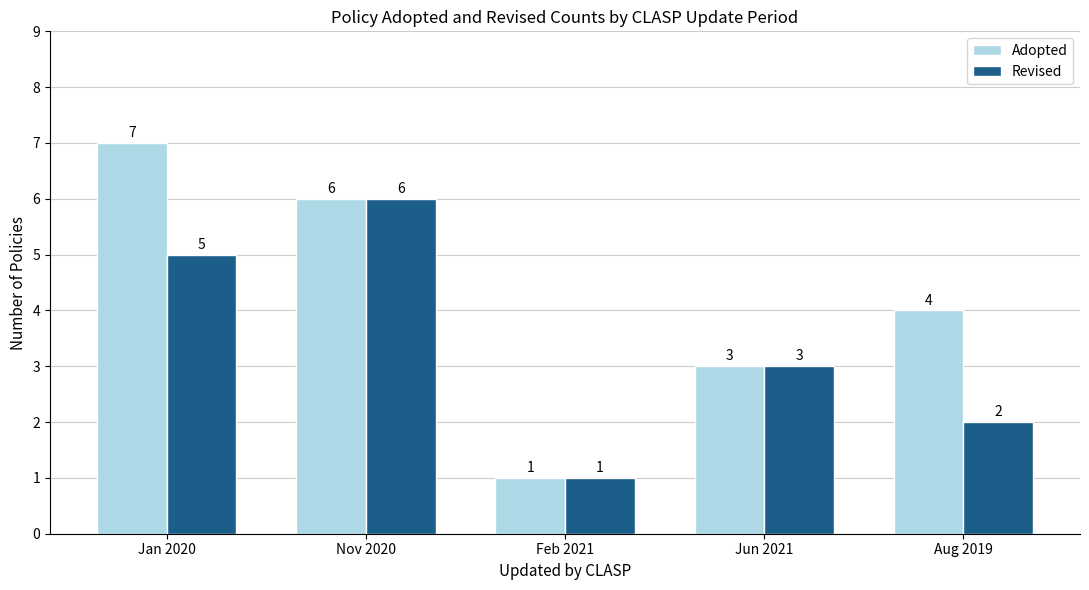

List the series in order of their overall mean, highest first.

Adopted, Revised